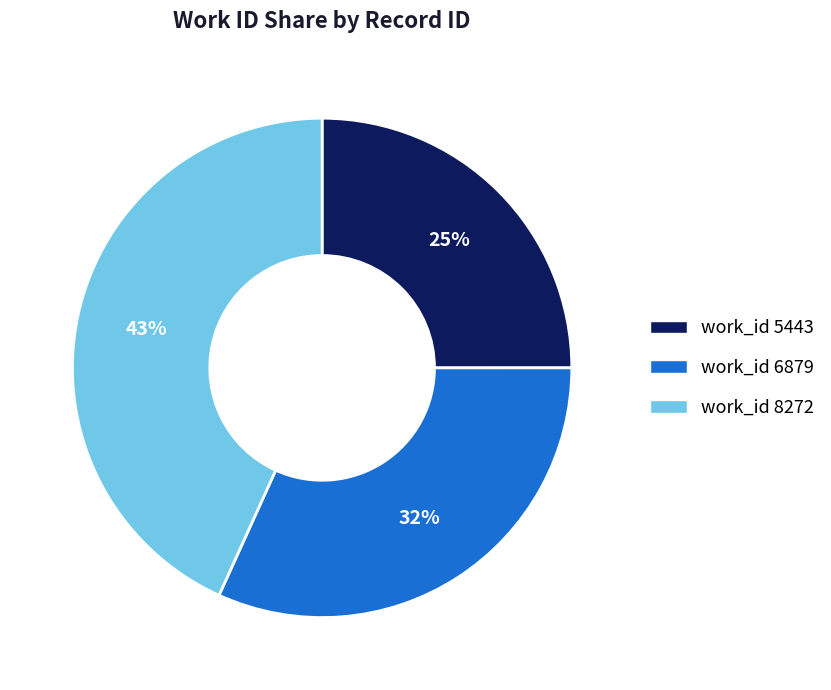

Is the sum of work_id 5443 and work_id 6879 greater than half?

Yes